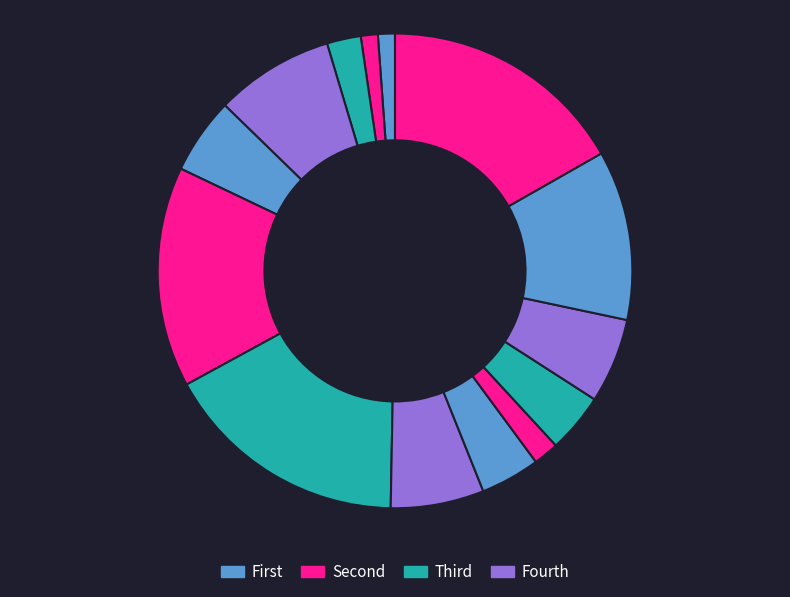

How many slices are in this pie chart?

14